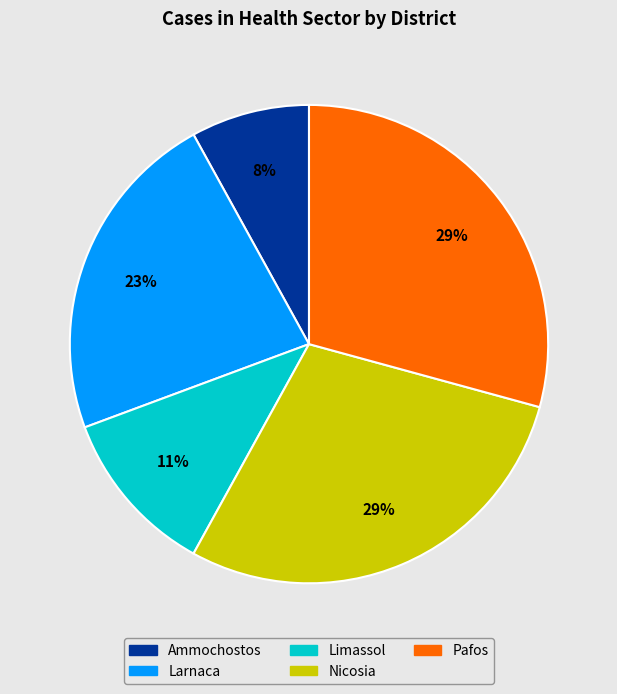

Is the sum of Limassol and Ammochostos greater than half?

No